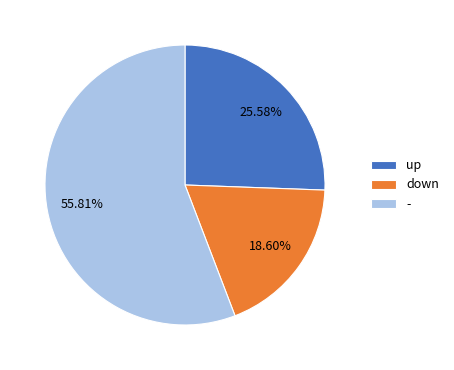

Rank the categories by value from lowest to highest.

down, up, -